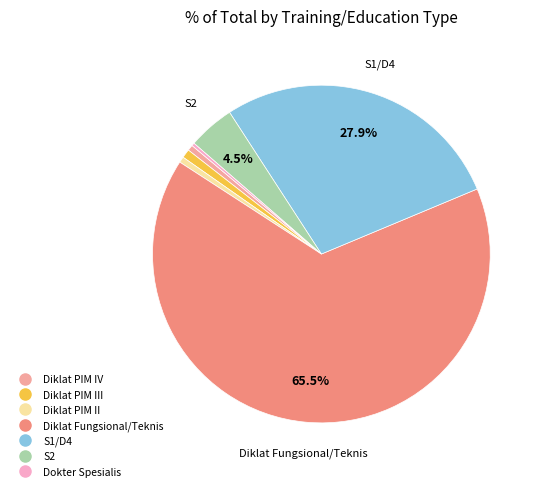

Does any single category account for the majority?

Yes